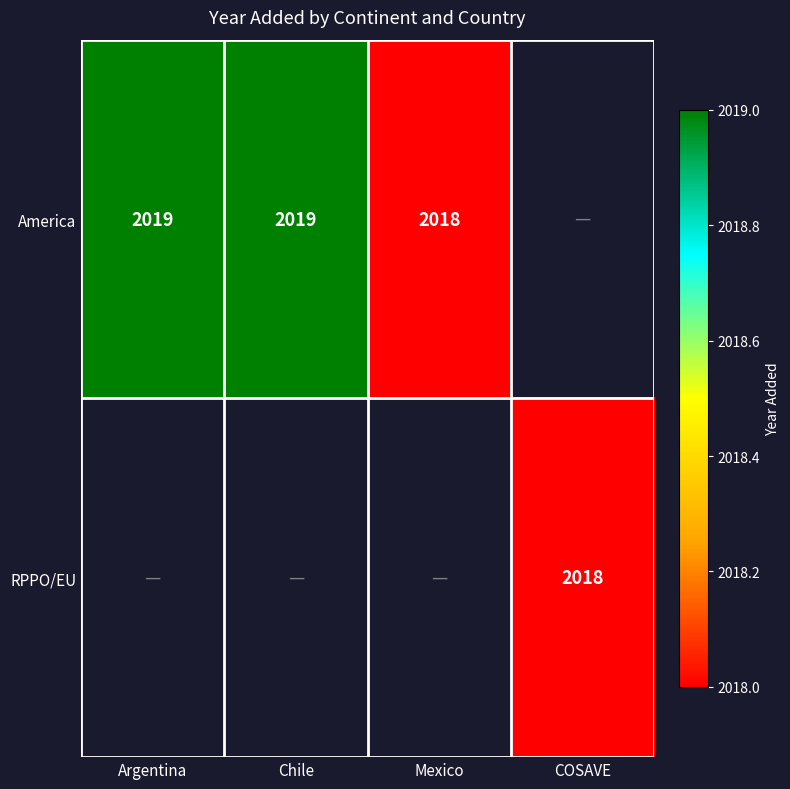

The value of America at Chile is 3035. True or false?

False